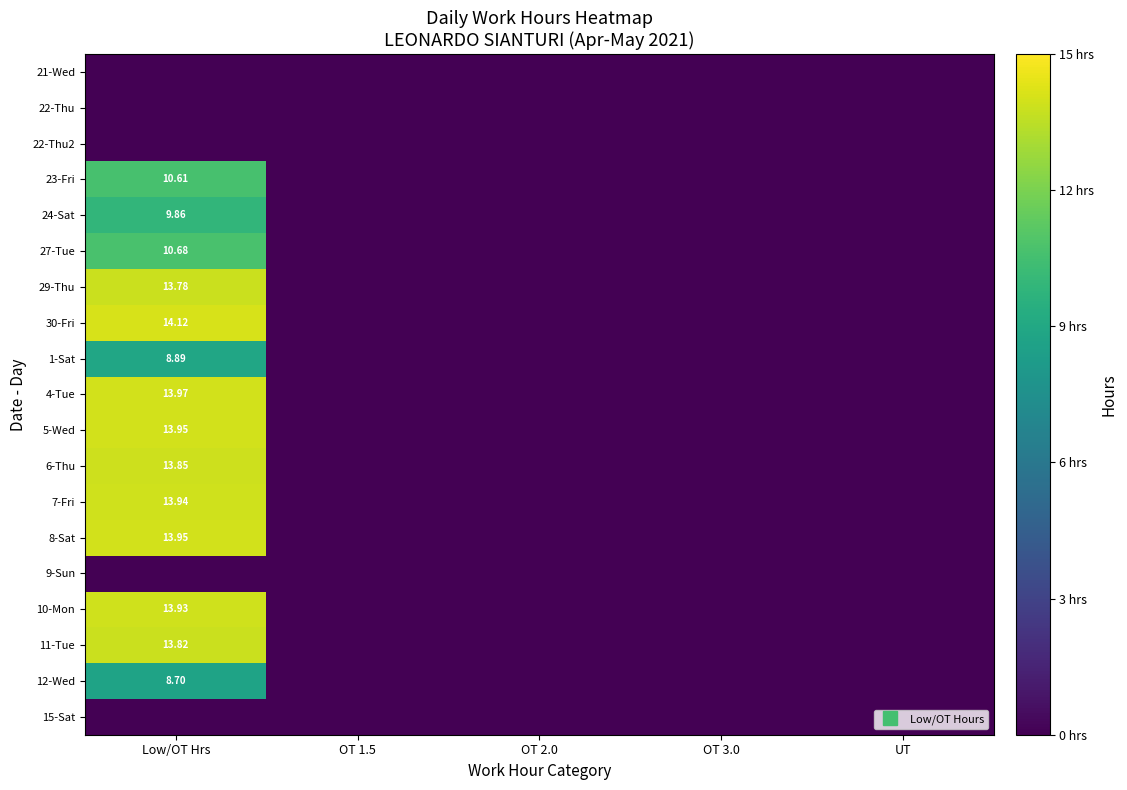

The value of 15-Sat at OT 2.0 is 0.0. True or false?

True